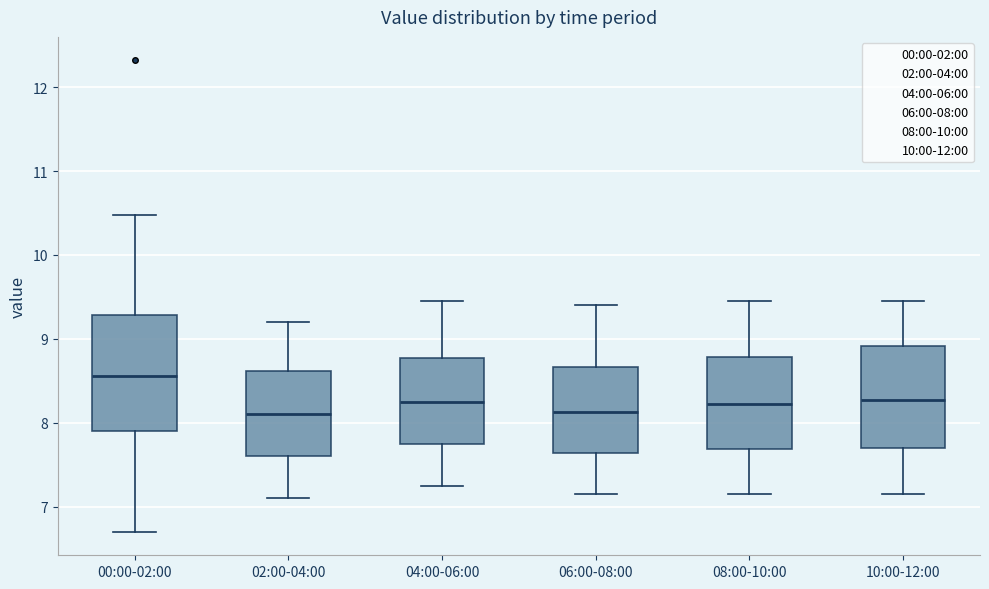

Comparing the boxes themselves (not the whiskers), which one is the tallest?

00:00-02:00